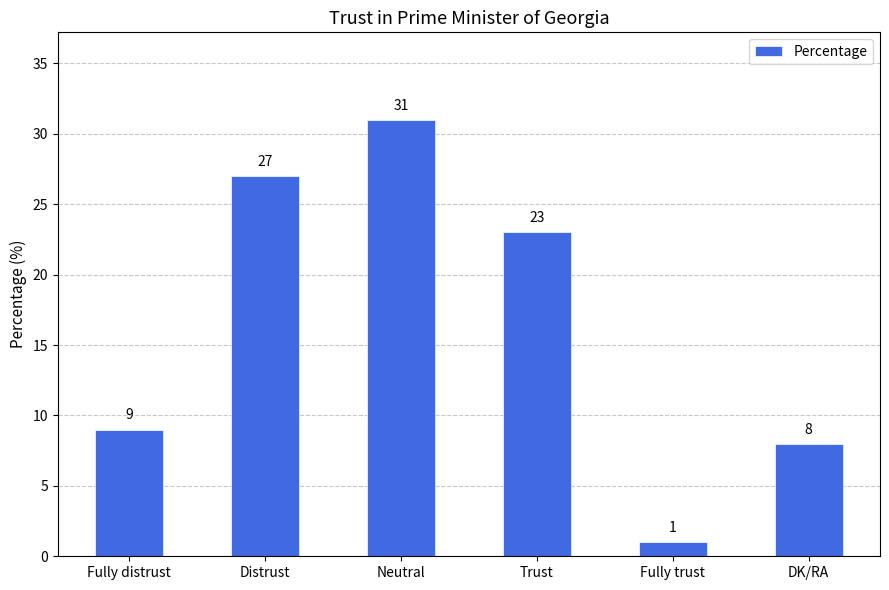

What is the change in value from Distrust to DK/RA?

-19